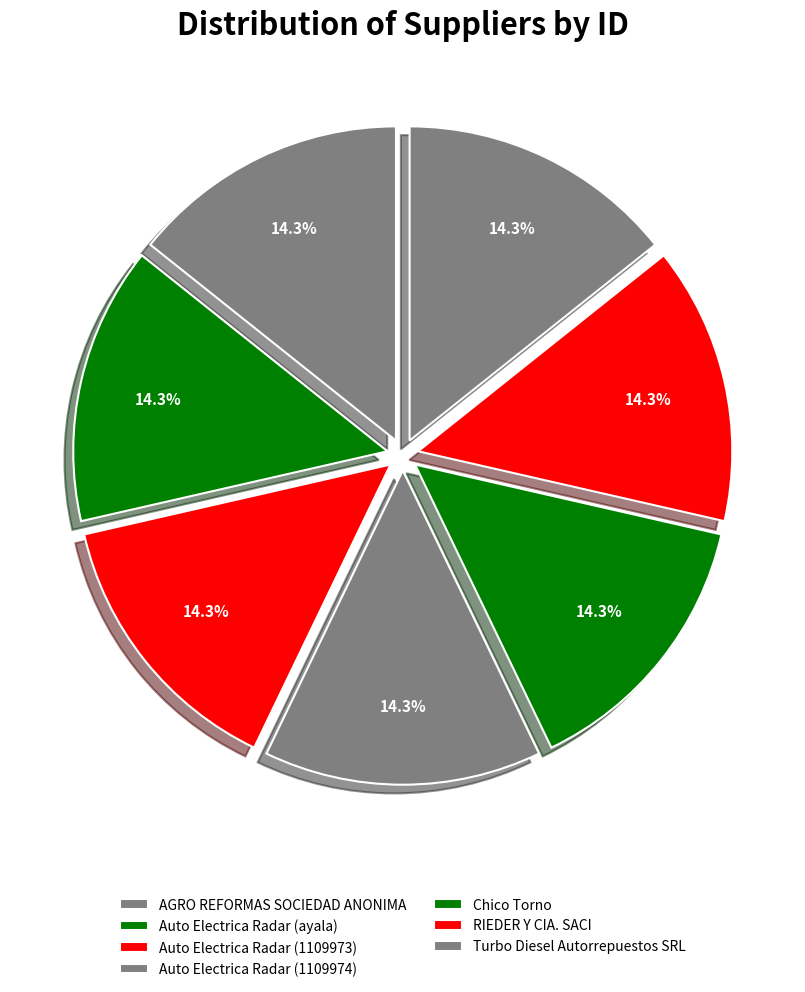

Count the number of slices in the pie.

7